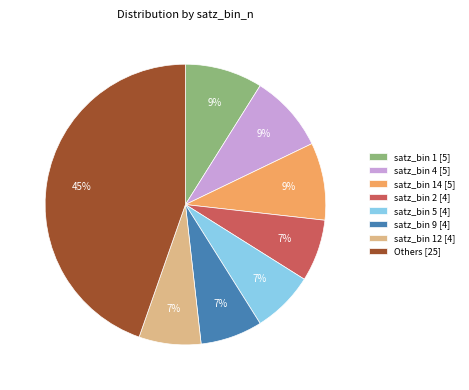

What percentage is the satz_bin 12 [4] slice, to the nearest percent?

7%